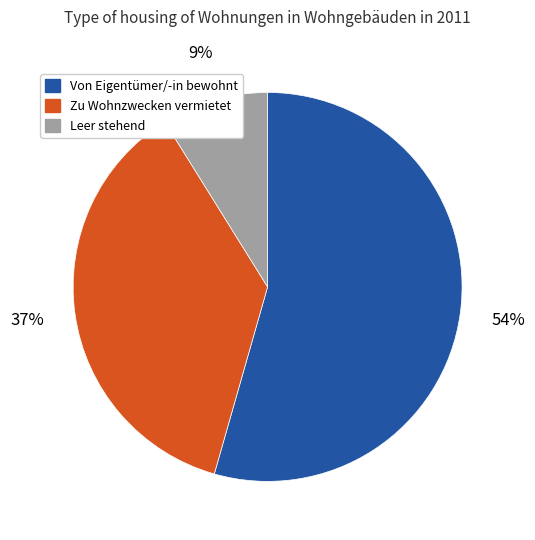

What percentage is the Zu Wohnzwecken vermietet slice, to the nearest percent?

37%